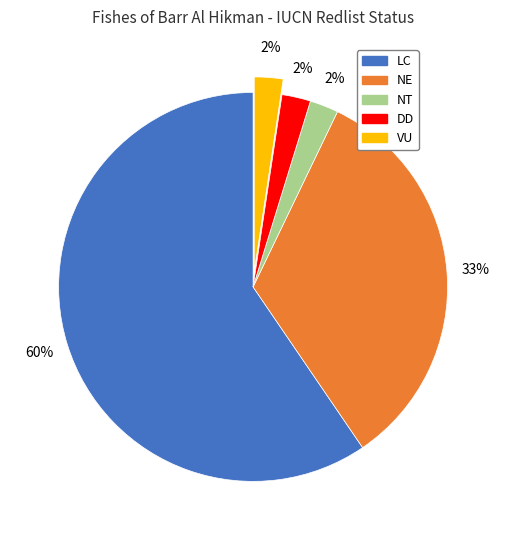

What is the ratio of the value at DD to the value at VU?

1.0